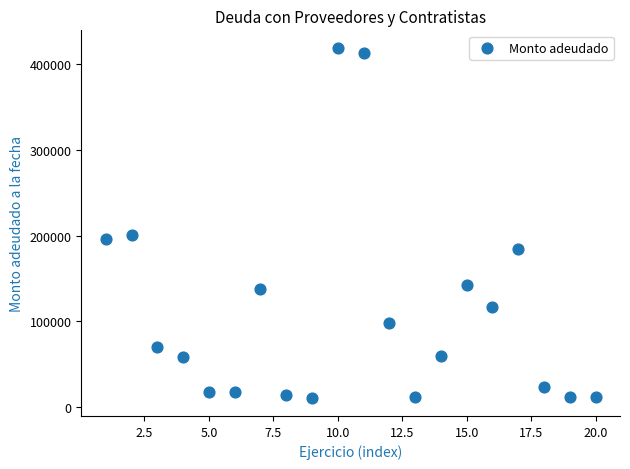

What is the range of X values (max minus min)?

19.0